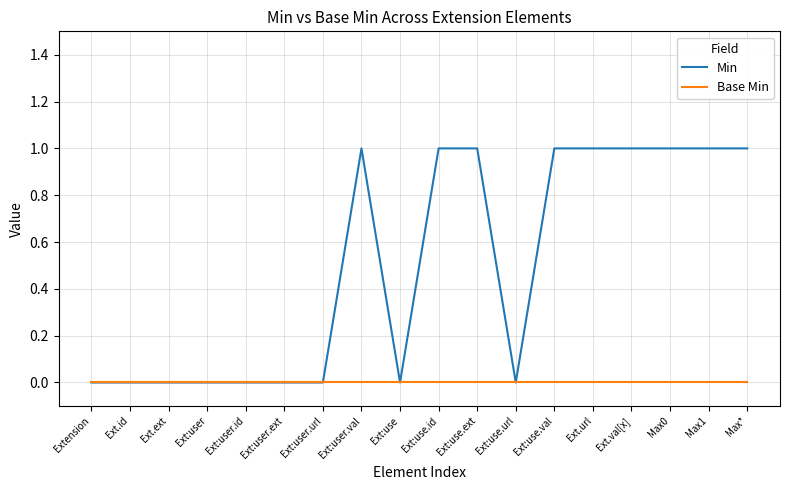

What position from the left is Ext:use?

9